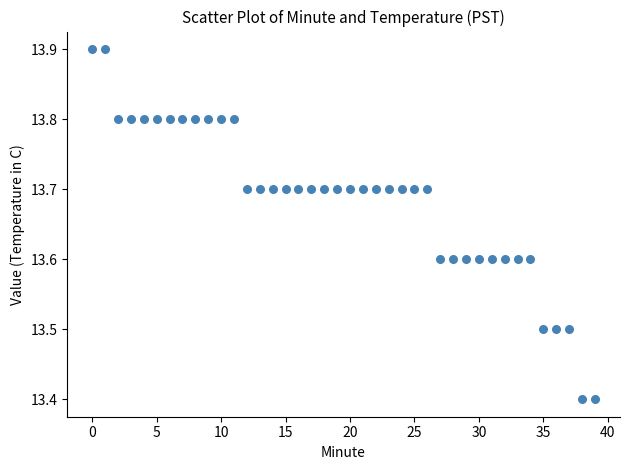

What is the range of Y values (max minus min)?

0.5